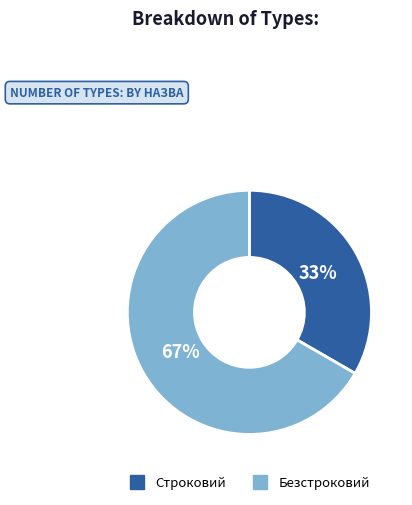

Count the number of slices in the pie.

2